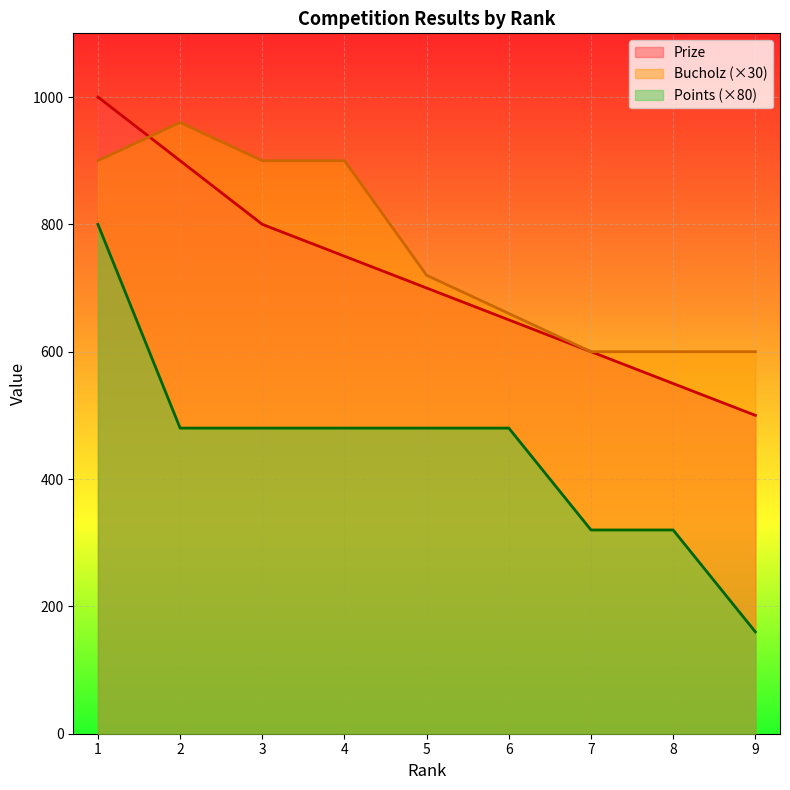

What is the spread (max minus min) of values at 1?

200